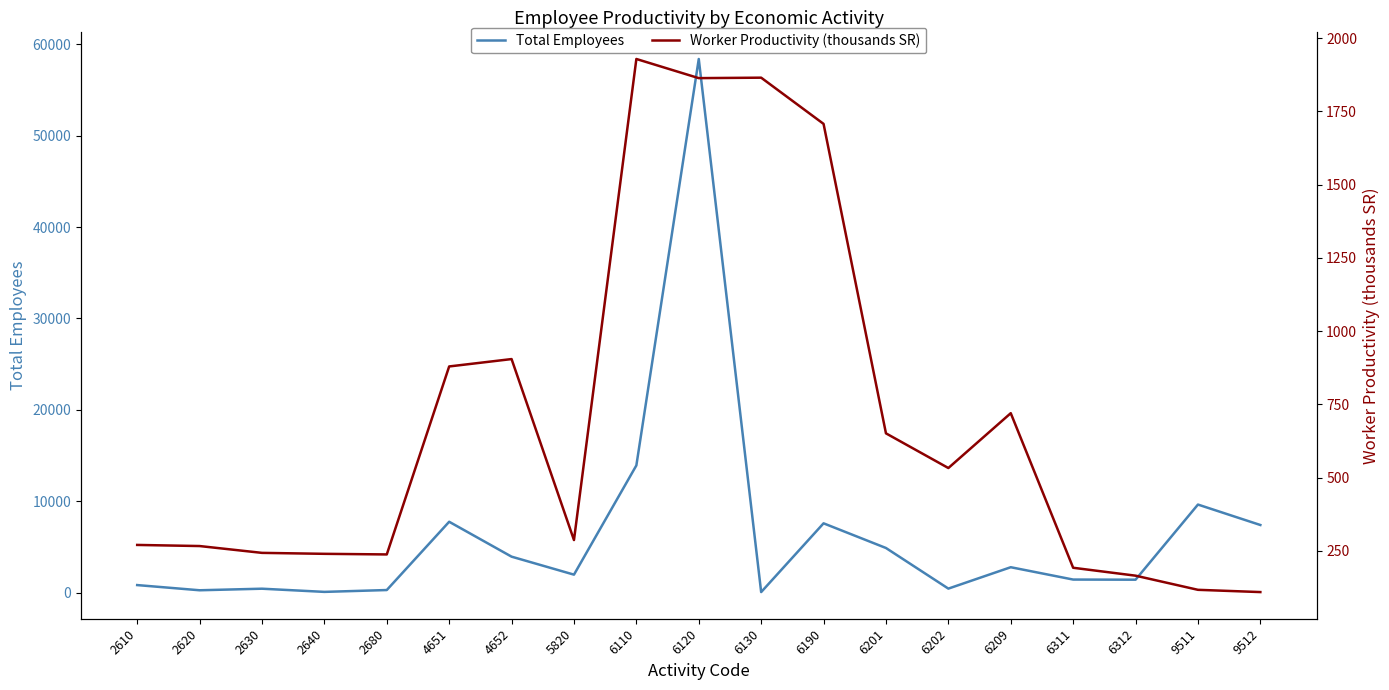

At which category does Total Employees reach its first local valley?

2620